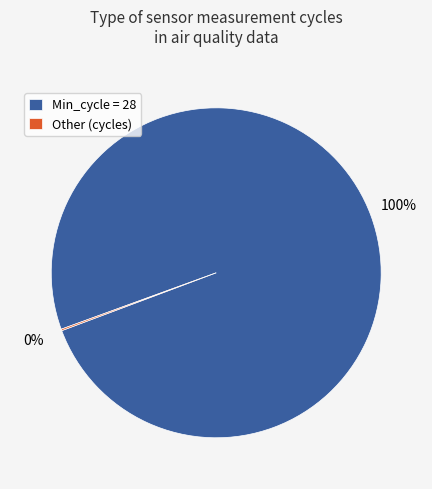

True or false: Min_cycle = 28 accounts for 94% of the total.

False